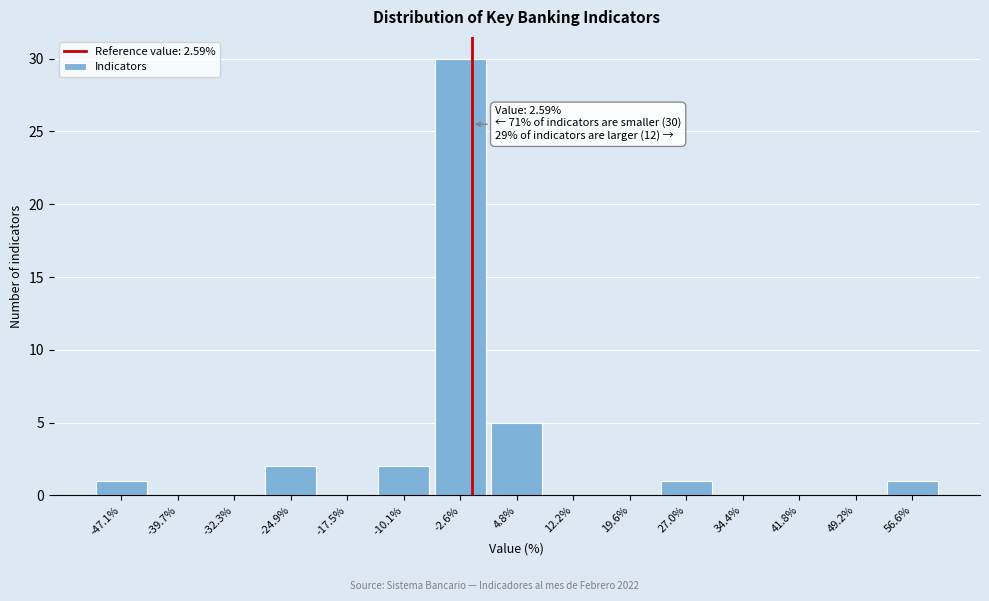

Reading right to left, extract all data points from this chart.

56.6%=1	49.2%=0	41.8%=0	34.4%=0	27.0%=1	19.6%=0	12.2%=0	4.8%=5	-2.6%=30	-10.1%=2	-17.5%=0	-24.9%=2	-32.3%=0	-39.7%=0	-47.1%=1